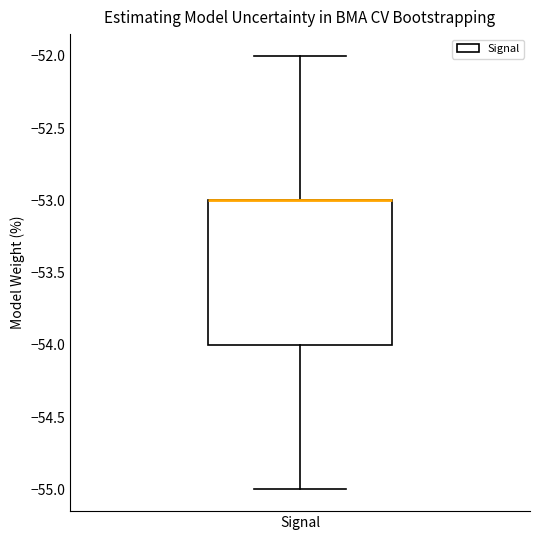

Transcribe this box plot: give where the median line is, the range the box spans, and where the two whiskers end, as read against the y-axis. The values are not printed on the chart, so give them approximately, as read against the axis.

median -53 (drawn on the box's upper edge), box -54 to -53, whiskers -55 to -52